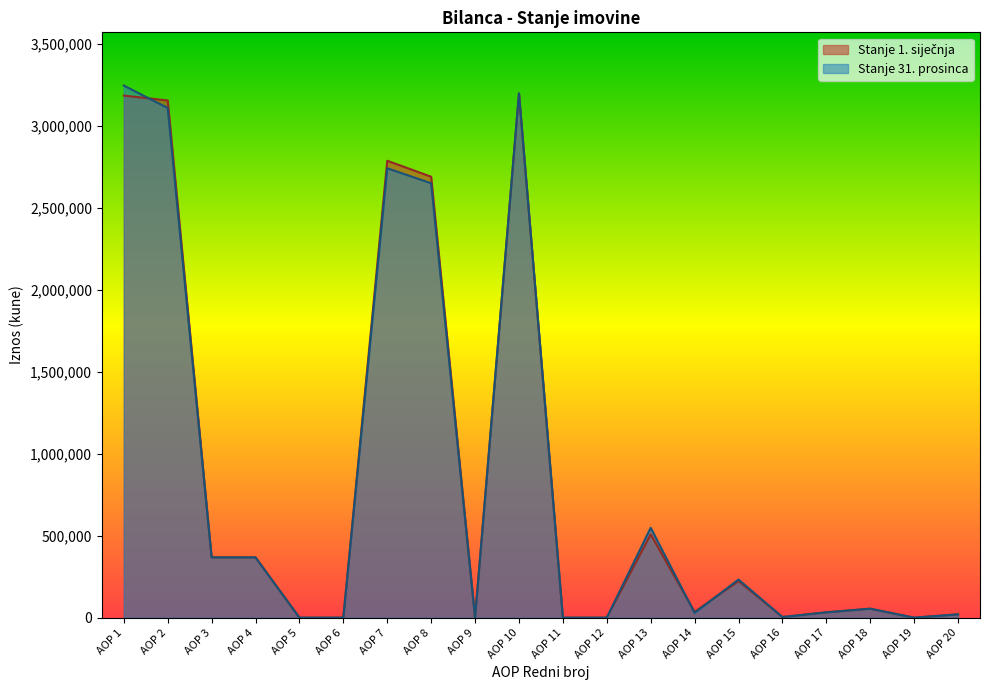

How many categories are shown in the chart?

20